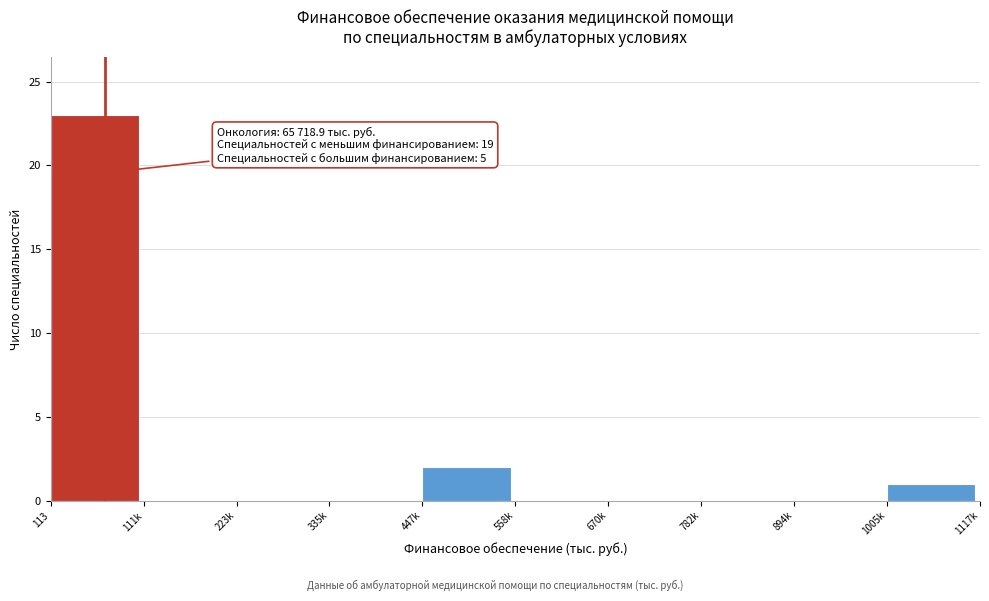

Reading left to right, list all the values displayed in this chart.

113=23	111k=0	223k=0	335k=0	447k=2	558k=0	670k=0	782k=0	894k=0	1005k=1